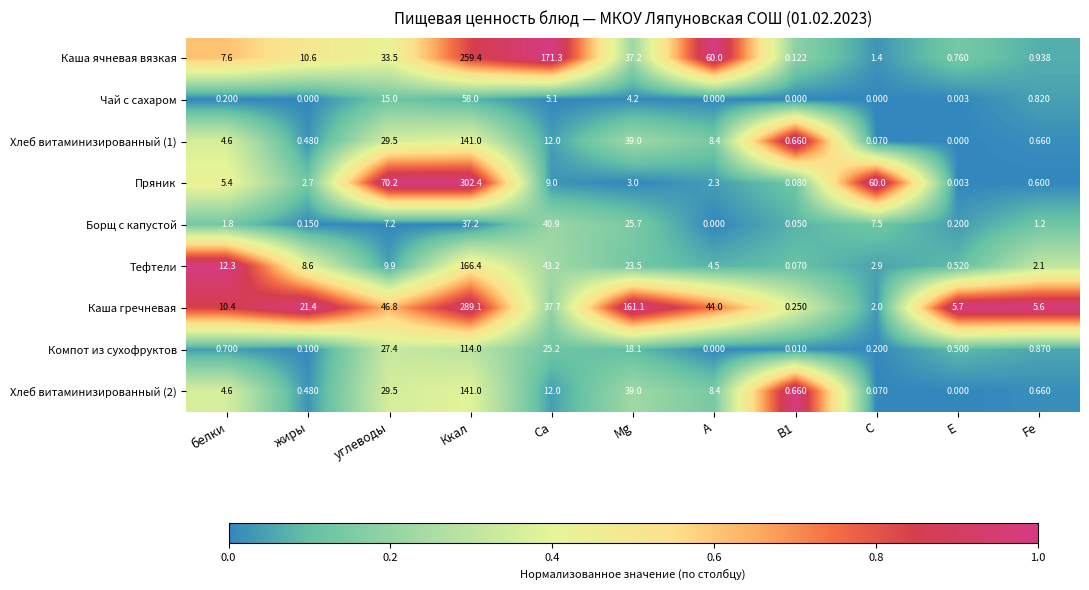

Is the value of Компот из сухофруктов at E greater than the value of Борщ с капустой at Mg?

No